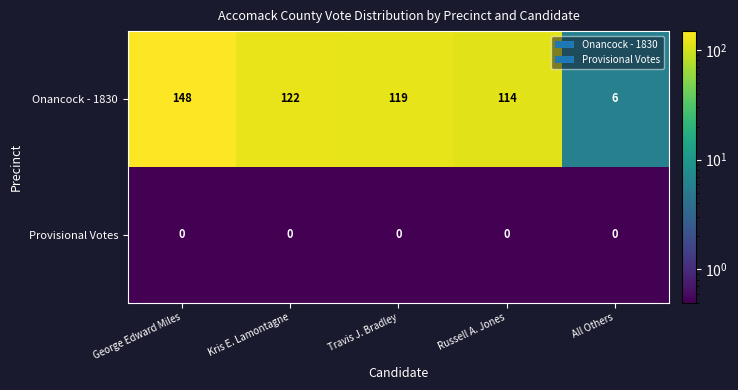

Is it true that Onancock - 1830 equals 6 at All Others?

True